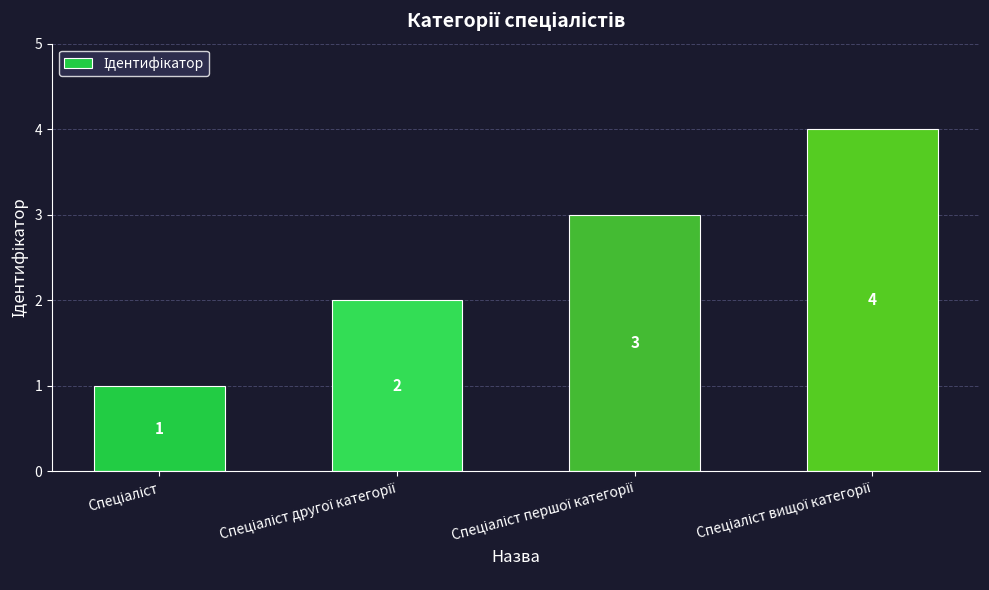

What is the smallest value displayed?

1